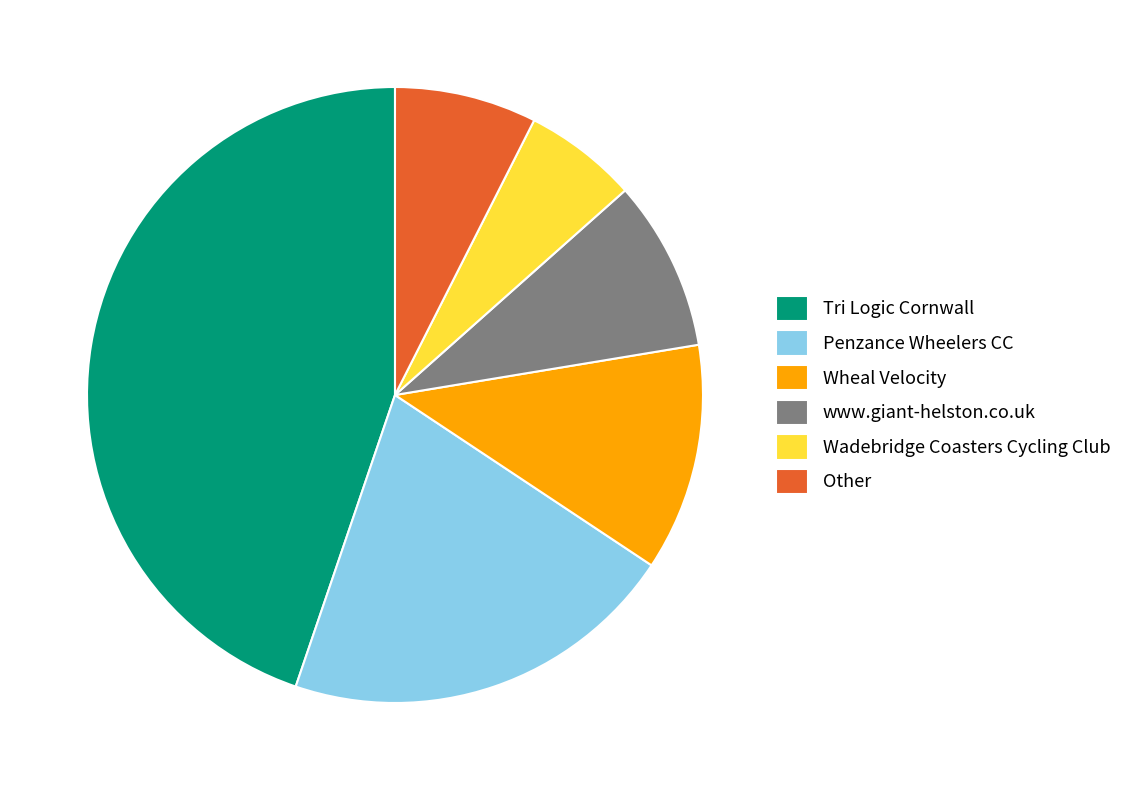

Which category has the biggest portion of the pie?

Tri Logic Cornwall